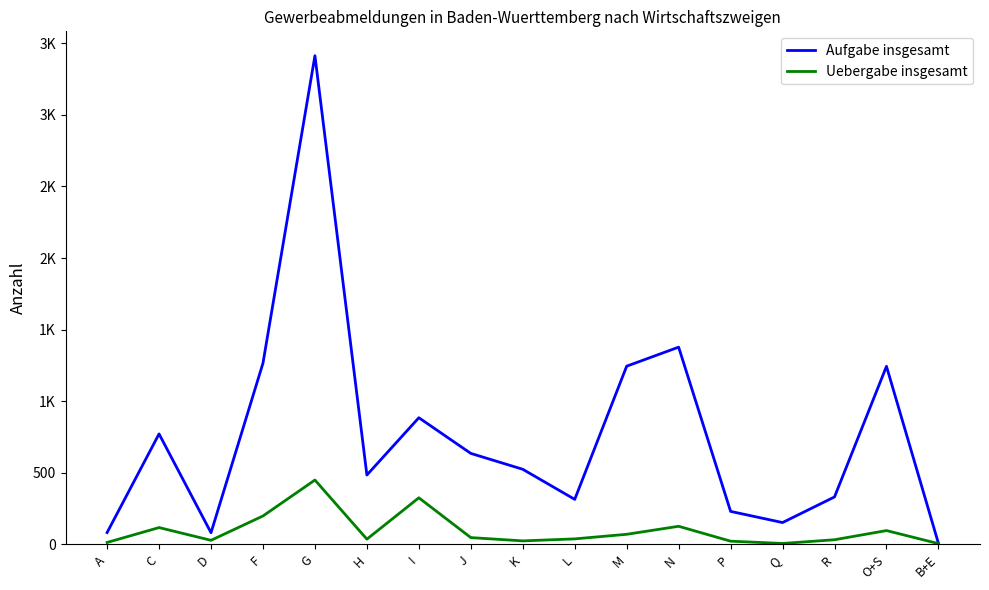

True or false: Uebergabe insgesamt and Aufgabe insgesamt intersect in this chart.

False